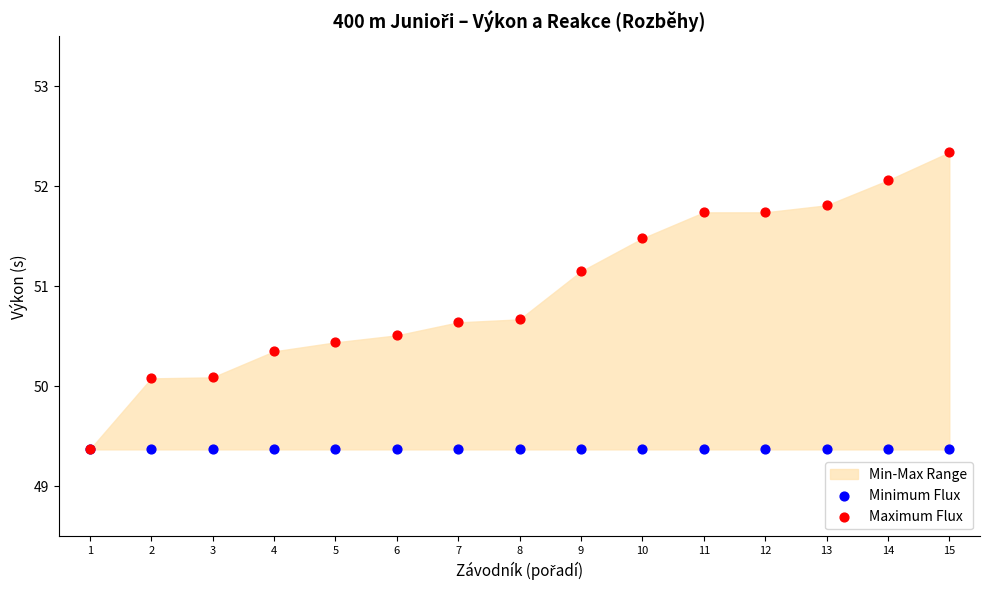

Which series has the widest spread of Y values?

Maximum Flux